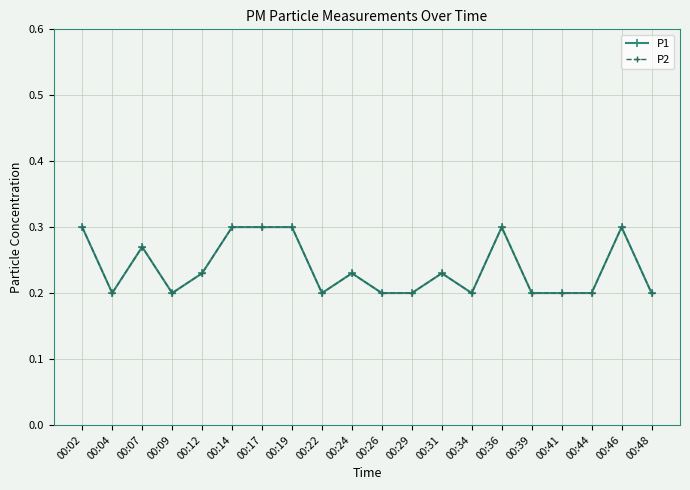

Is this an area chart (filled region under the line)?

No